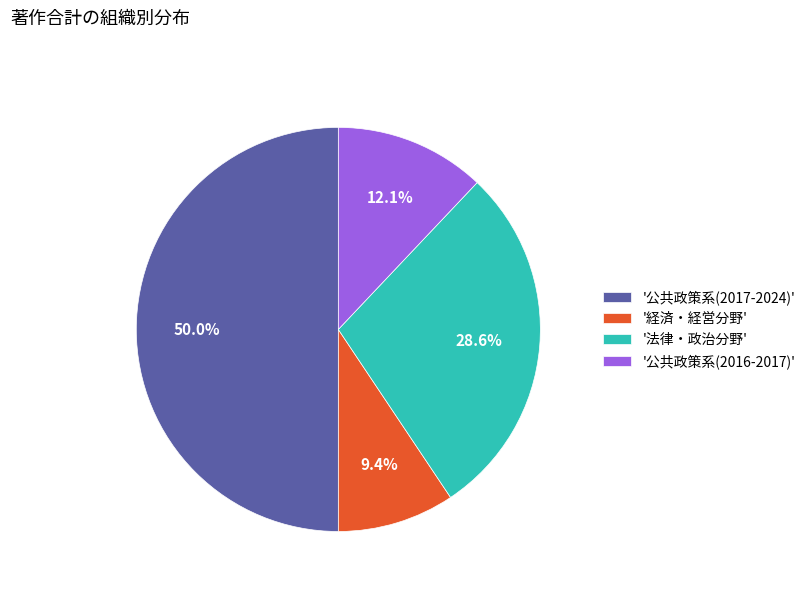

Count the number of slices in the pie.

4